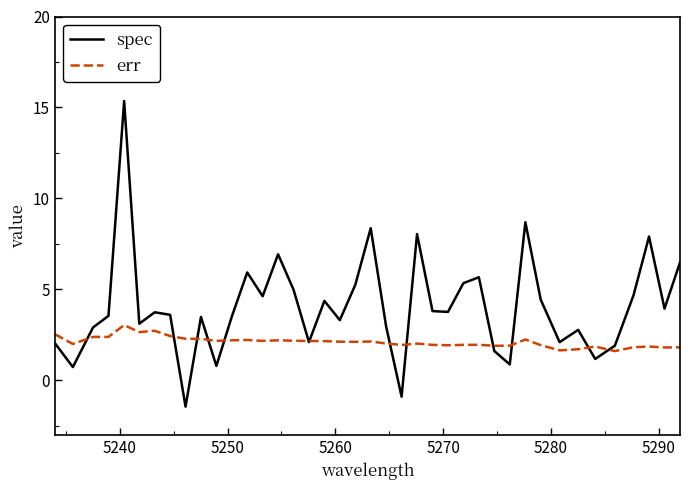

At how many categories does at least one series exceed 10?

1